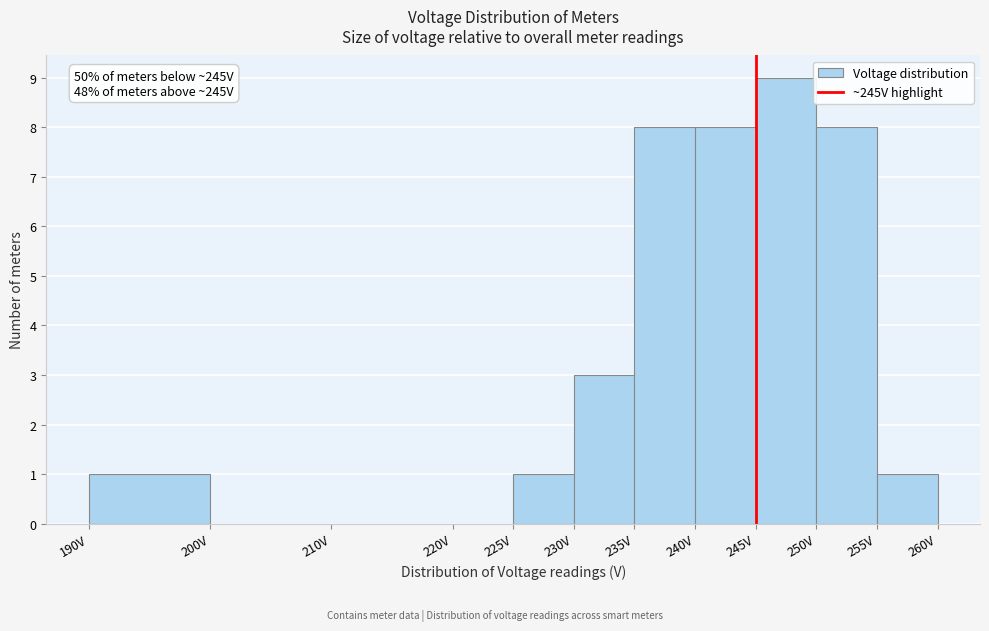

Over which range of the x-axis is the bar tallest?

245 to 250